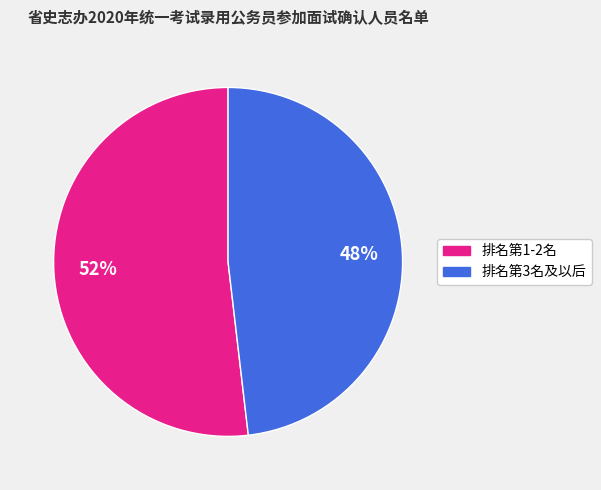

Combined, do 排名第1-2名 and 排名第3名及以后 account for over 50%?

Yes